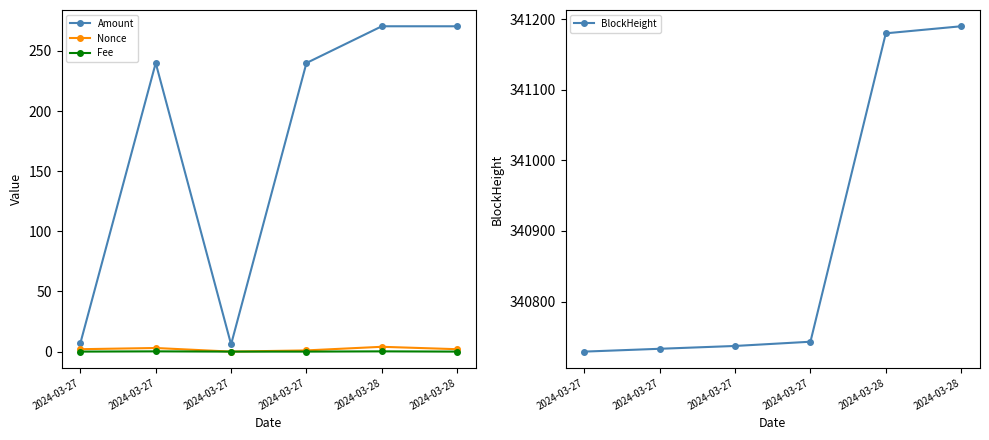

Is it true that Nonce equals 1.9 at 2024-03-27?

False